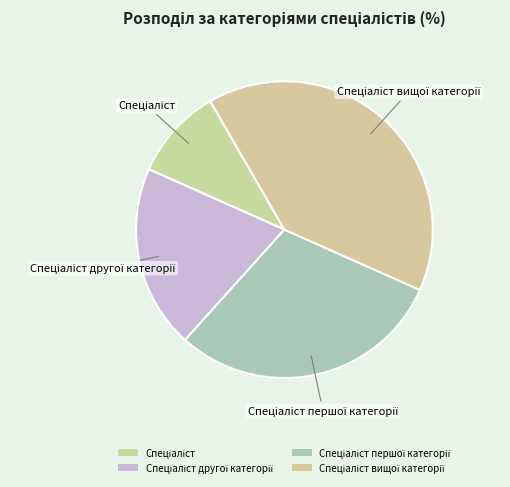

Is there any slice that represents more than half of the pie?

No